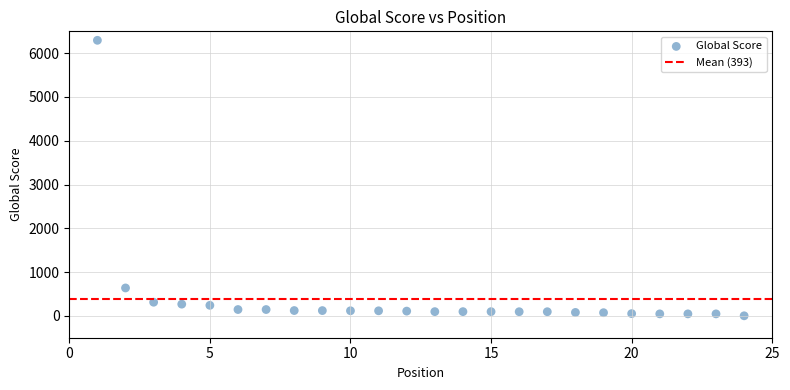

What is the range of Y values (max minus min)?

6294